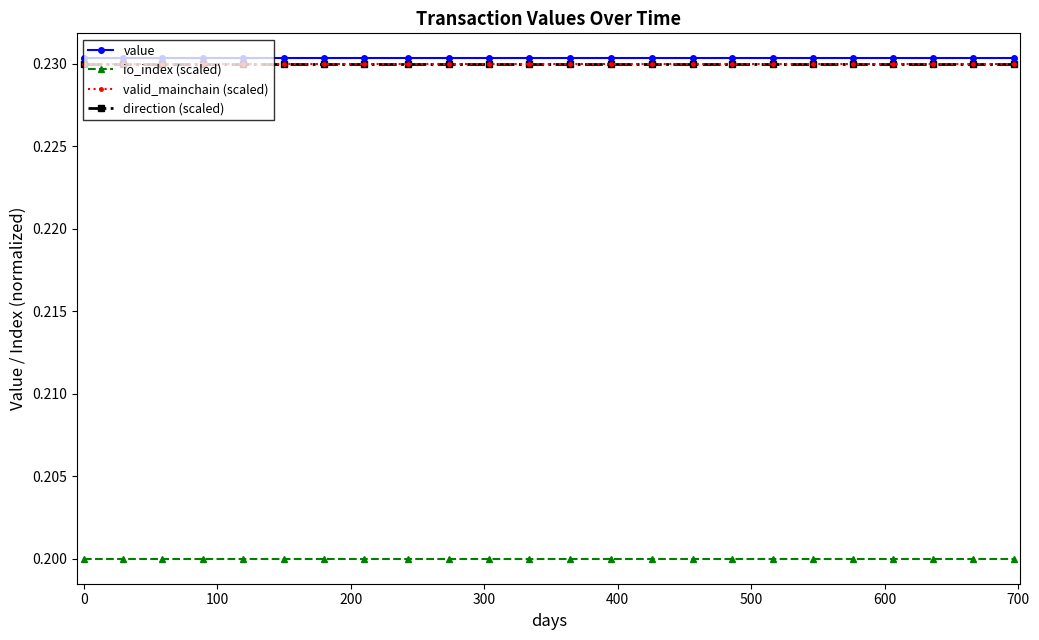

Which series has the largest total across all categories?

value